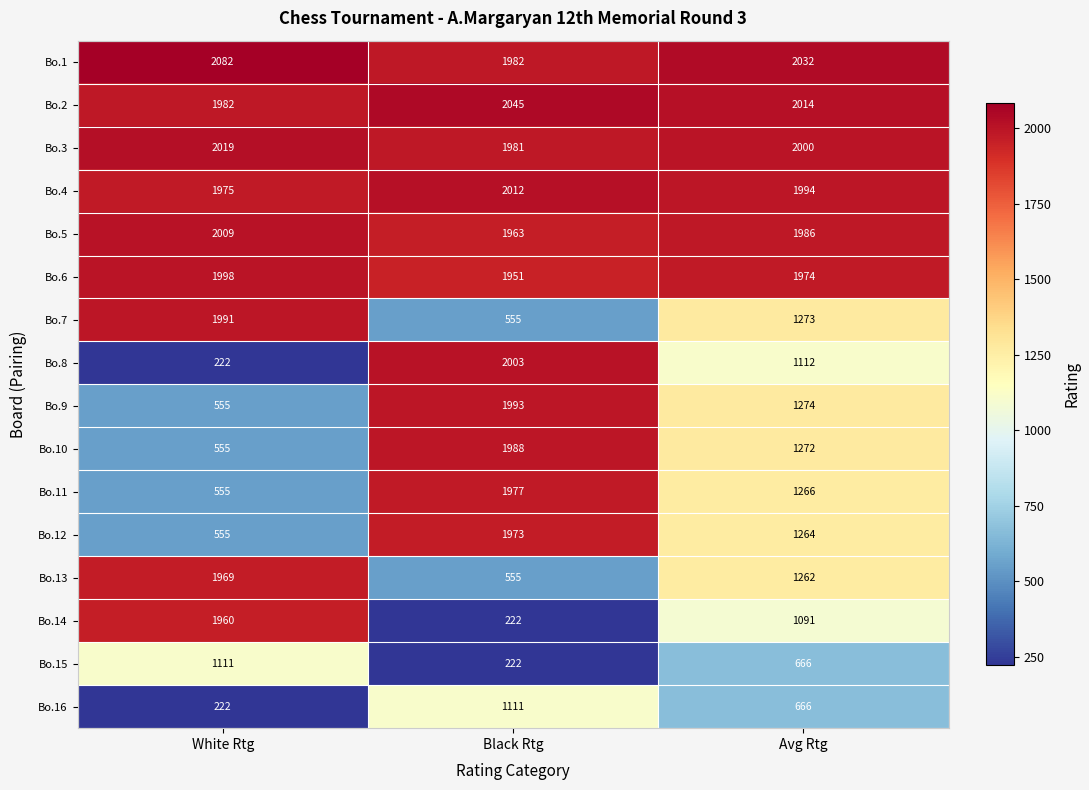

At which label does Bo.13 first exceed 1262?

White Rtg